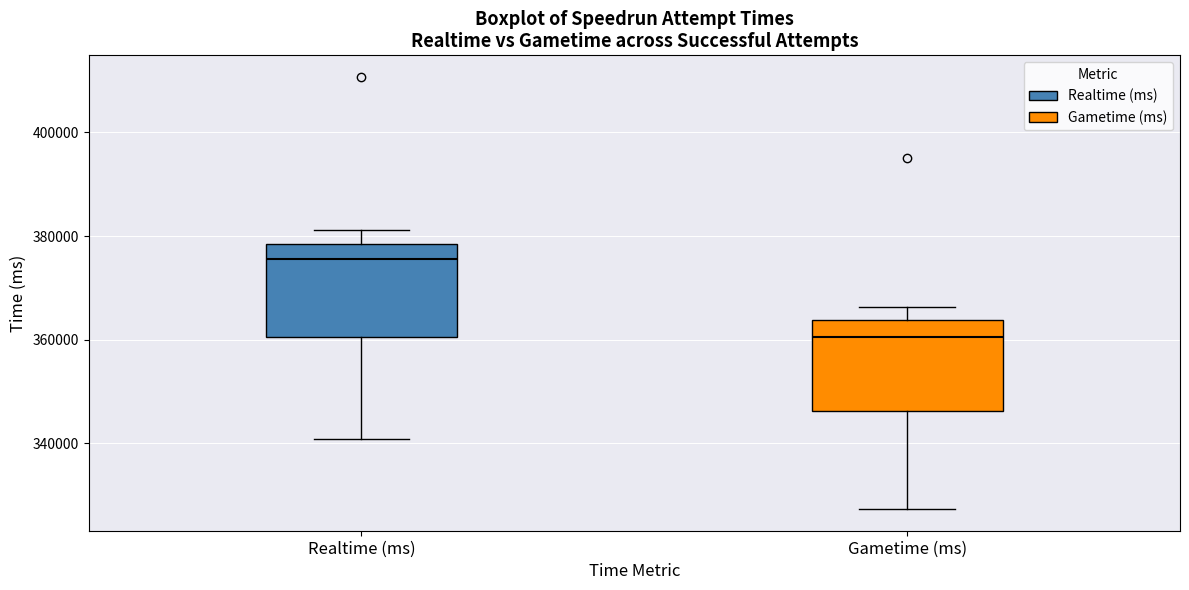

Which box's median line is the highest?

Realtime (ms)